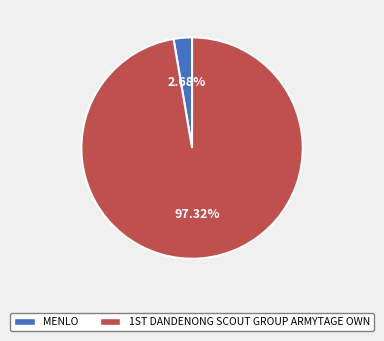

Rank the categories by value from highest to lowest.

1ST DANDENONG SCOUT GROUP ARMYTAGE OWN, MENLO